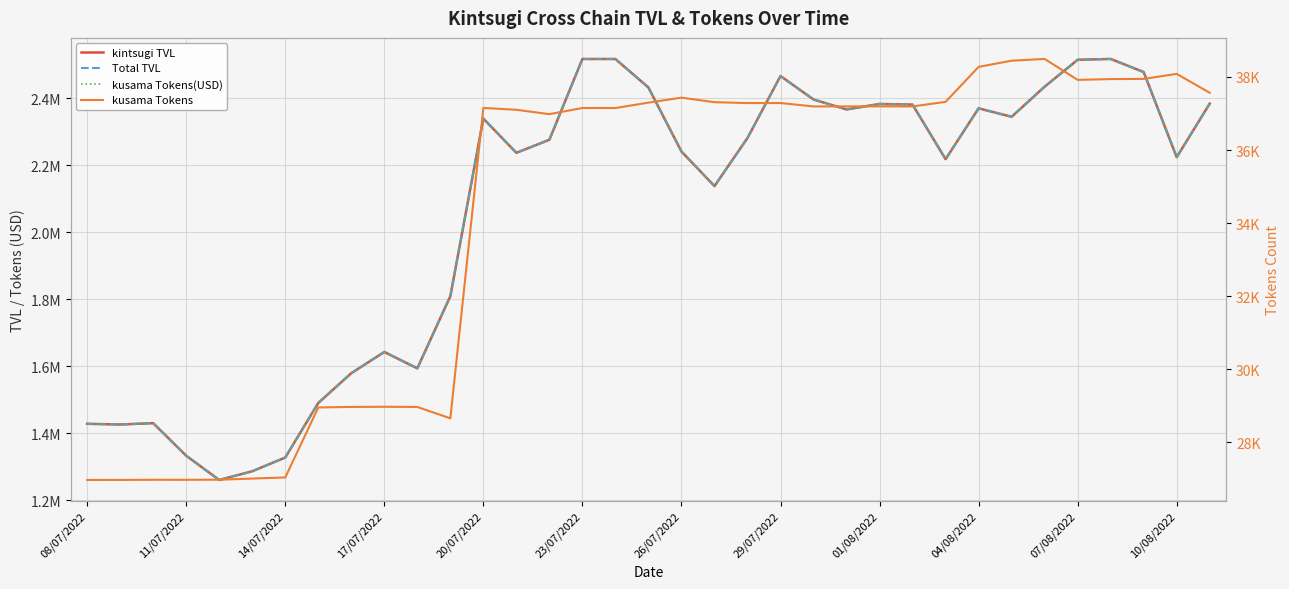

What value does the Total TVL series have at 22?

2395648.7